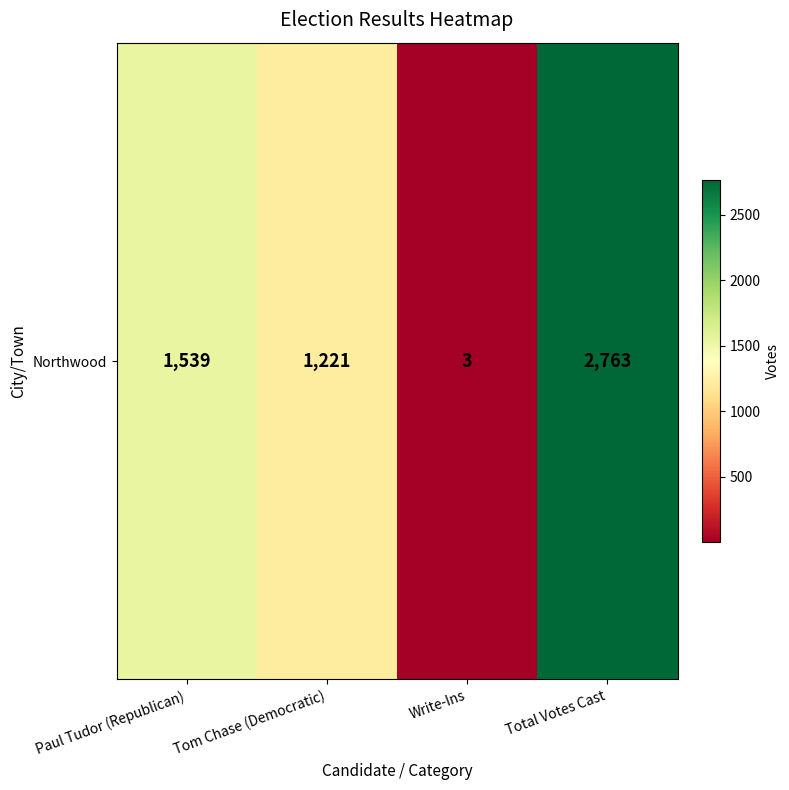

Reading left to right, transcribe all the data shown in this chart.

1539	1221	3	2763